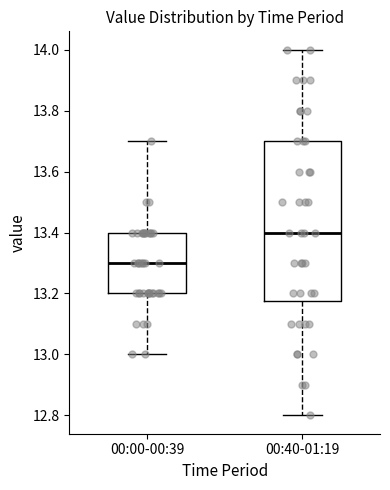

Comparing the boxes themselves (not the whiskers), which one is the tallest?

00:40-01:19